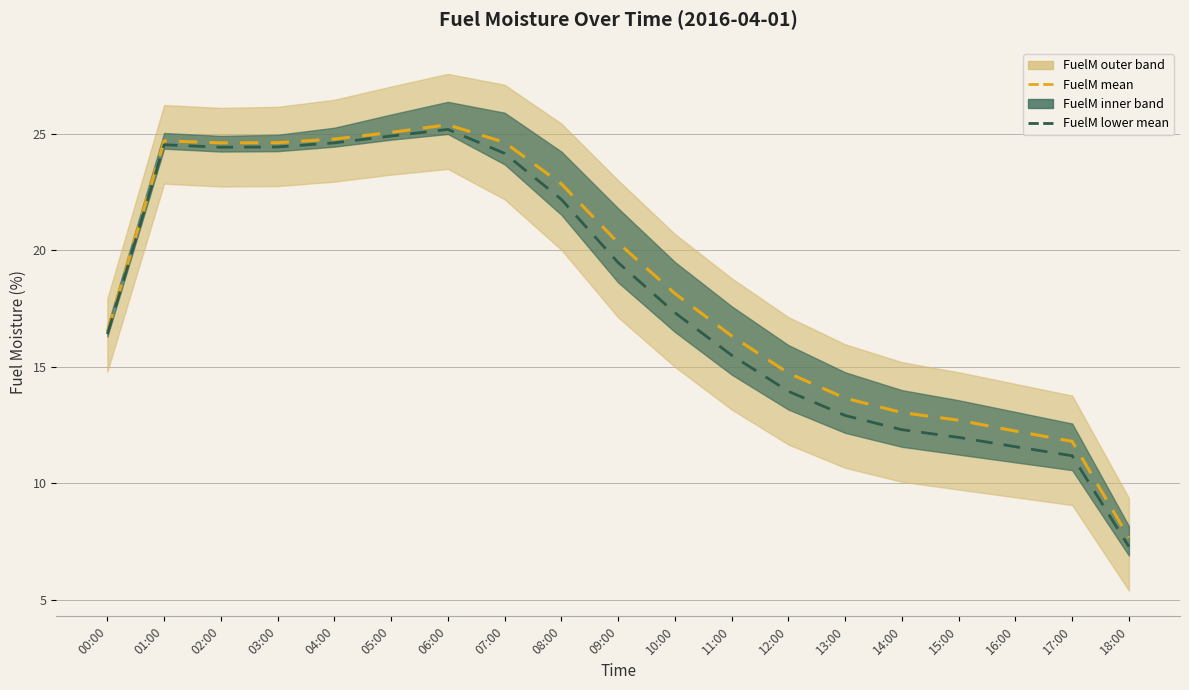

How many interior local peaks does the FuelM (mean) series have?

2